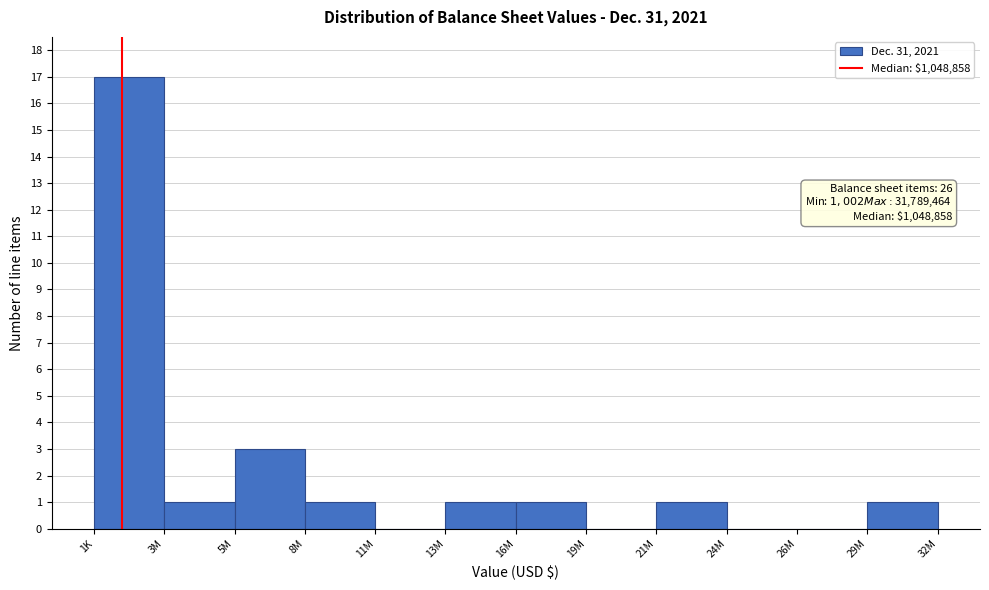

Reading right to left, what are all the values shown in this chart?

29M=1	26M=0	24M=0	21M=1	19M=0	16M=1	13M=1	11M=0	8M=1	5M=3	3M=1	1K=17